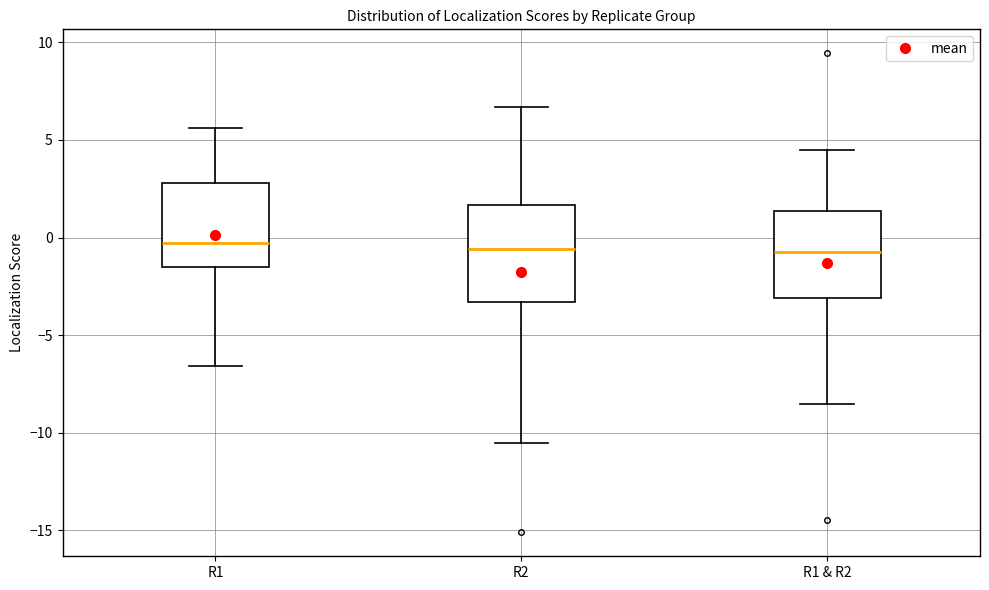

Comparing the boxes themselves (not the whiskers), which one is the tallest?

R2